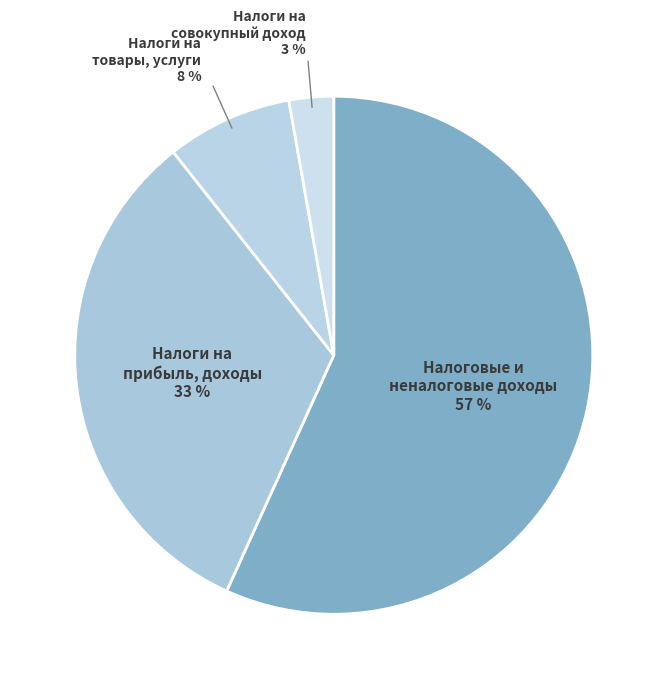

How many slices are in this pie chart?

4